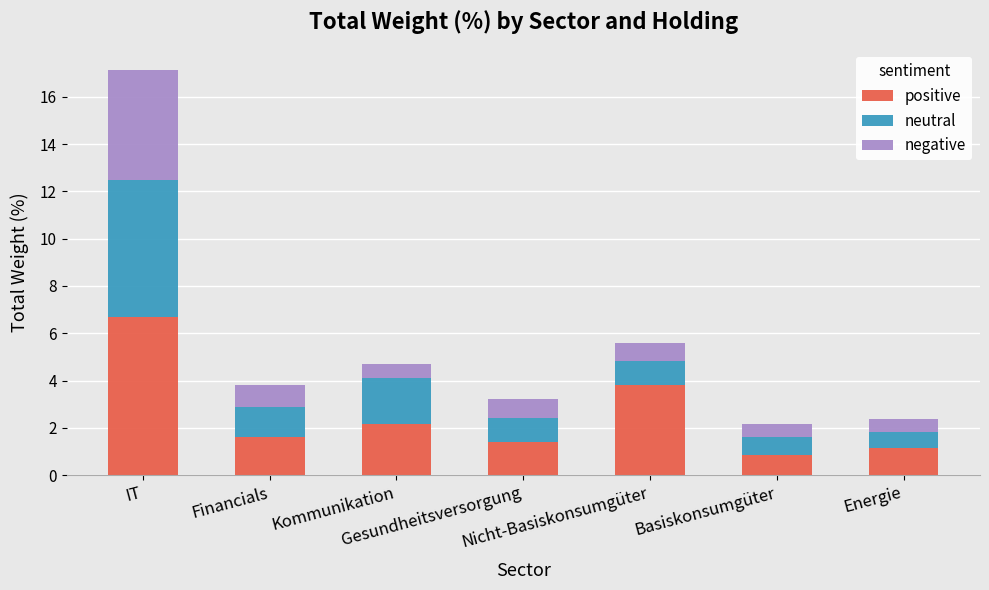

What is the sum of all positive values?

17.7